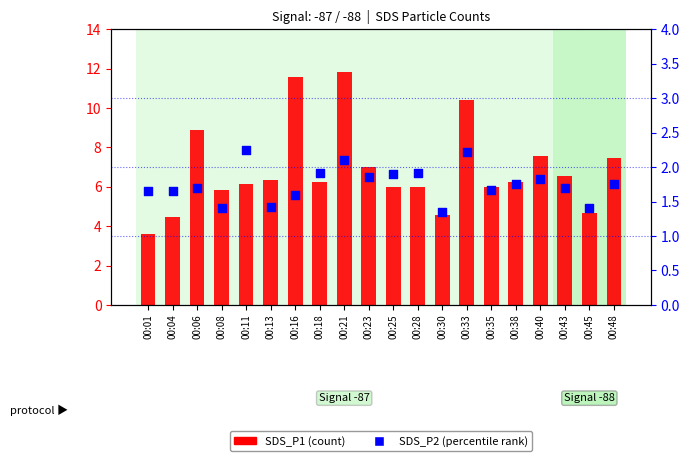

Which series contains the lowest Y value?

SDS_P2 (percentile)